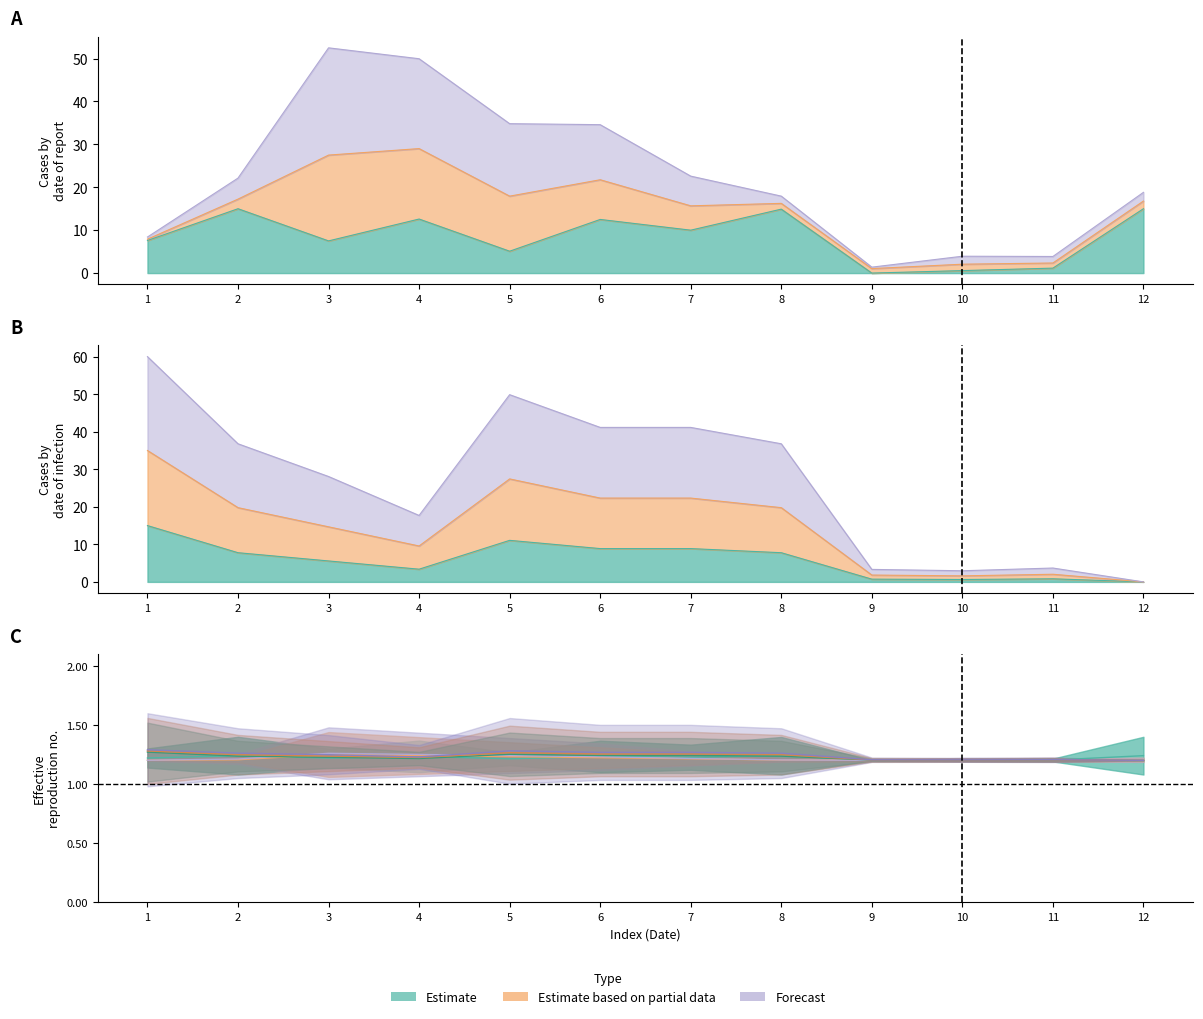

Between which two adjacent categories do col_10 and col_9 first intersect?

8 and 9